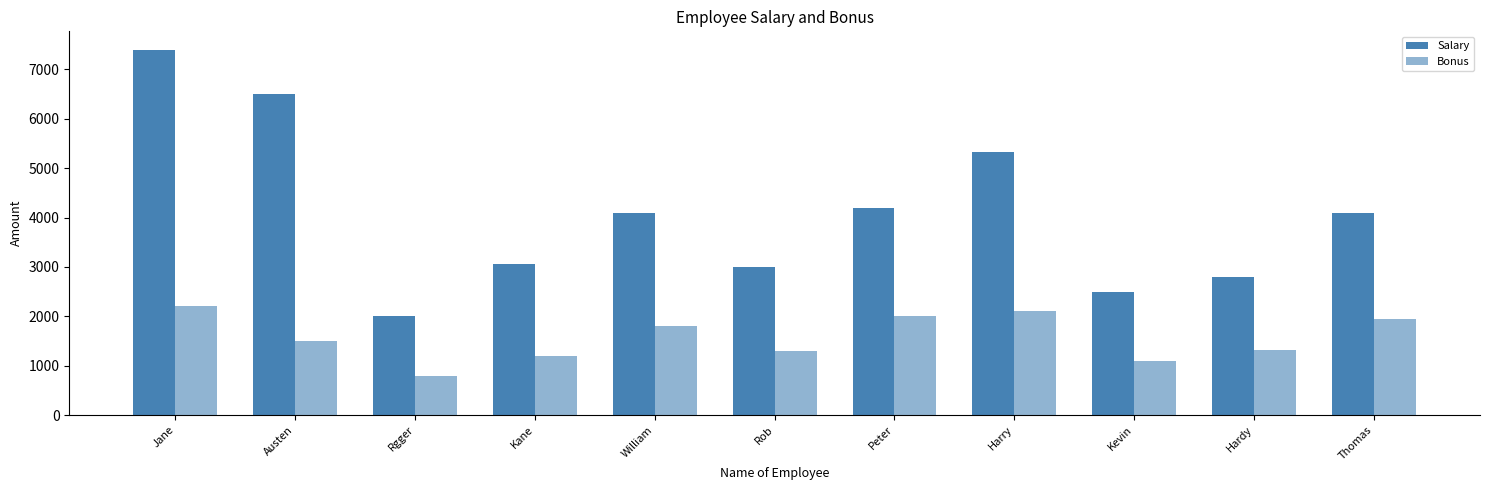

Rank the series by their average value, from highest to lowest.

Salary, Bonus